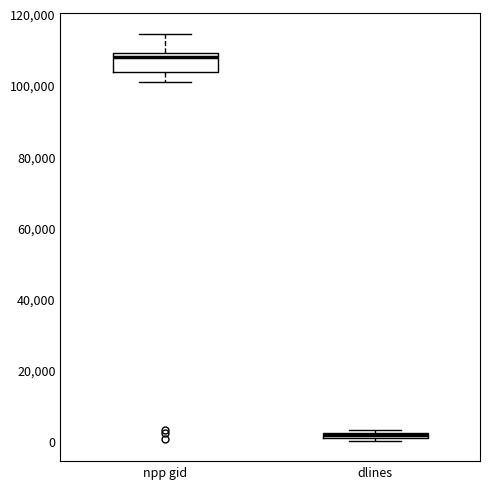

Which box is the tallest, from its lower edge to its upper edge?

npp gid